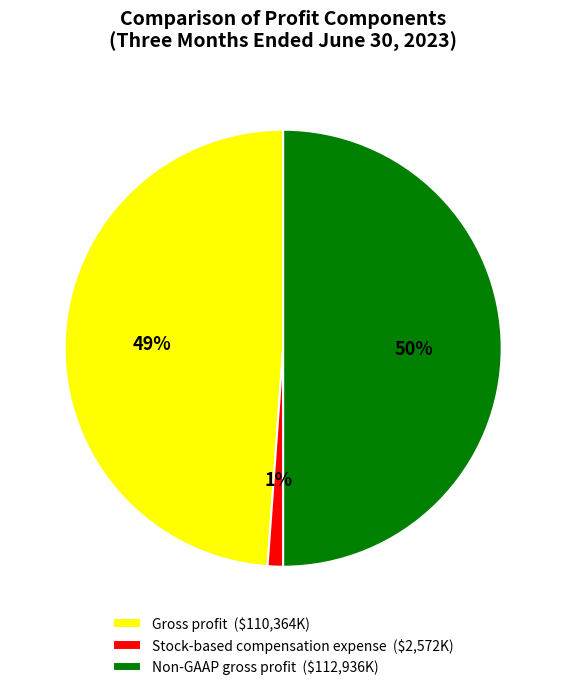

Approximately how many times larger is the value at Gross profit compared to Non-GAAP gross profit?

1.0